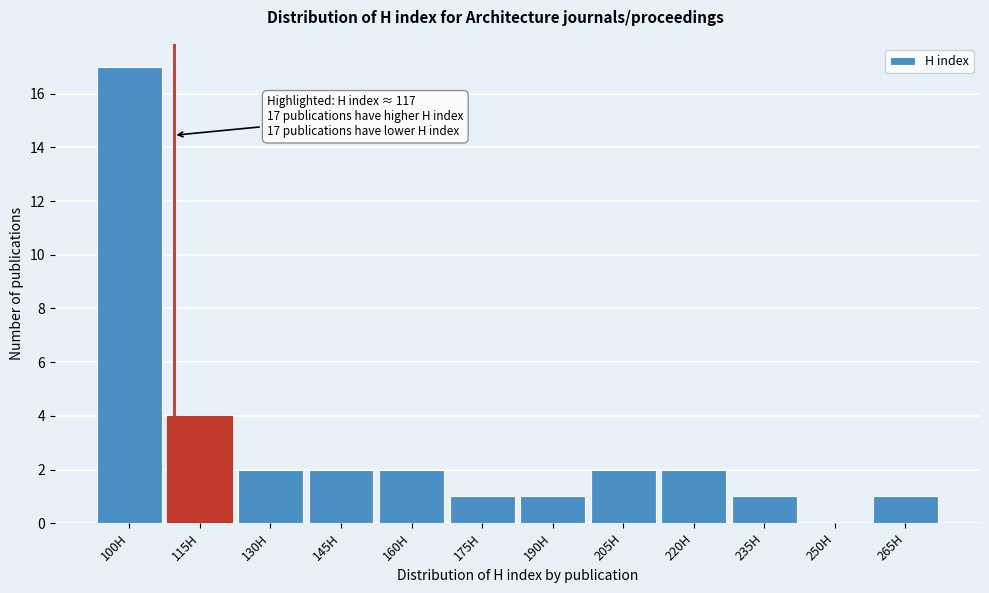

Reading left to right, list all the values displayed in this chart.

100H=17	115H=4	130H=2	145H=2	160H=2	175H=1	190H=1	205H=2	220H=2	235H=1	250H=0	265H=1